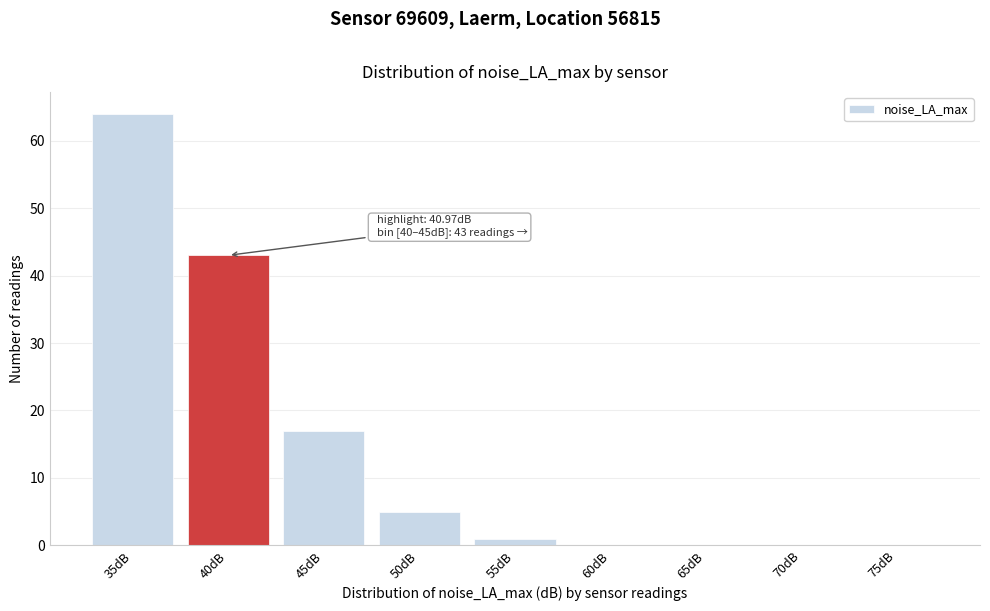

Reading left to right, list all the values displayed in this chart.

35dB=64	40dB=43	45dB=17	50dB=5	55dB=1	60dB=0	65dB=0	70dB=0	75dB=0